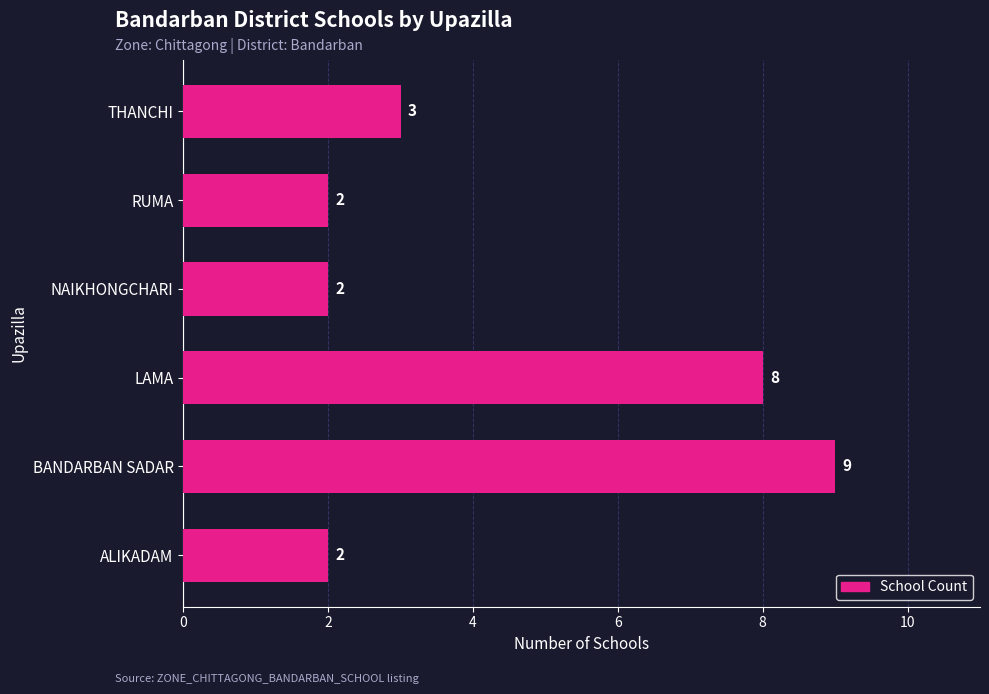

Where is the data nearest to the value 5?

THANCHI